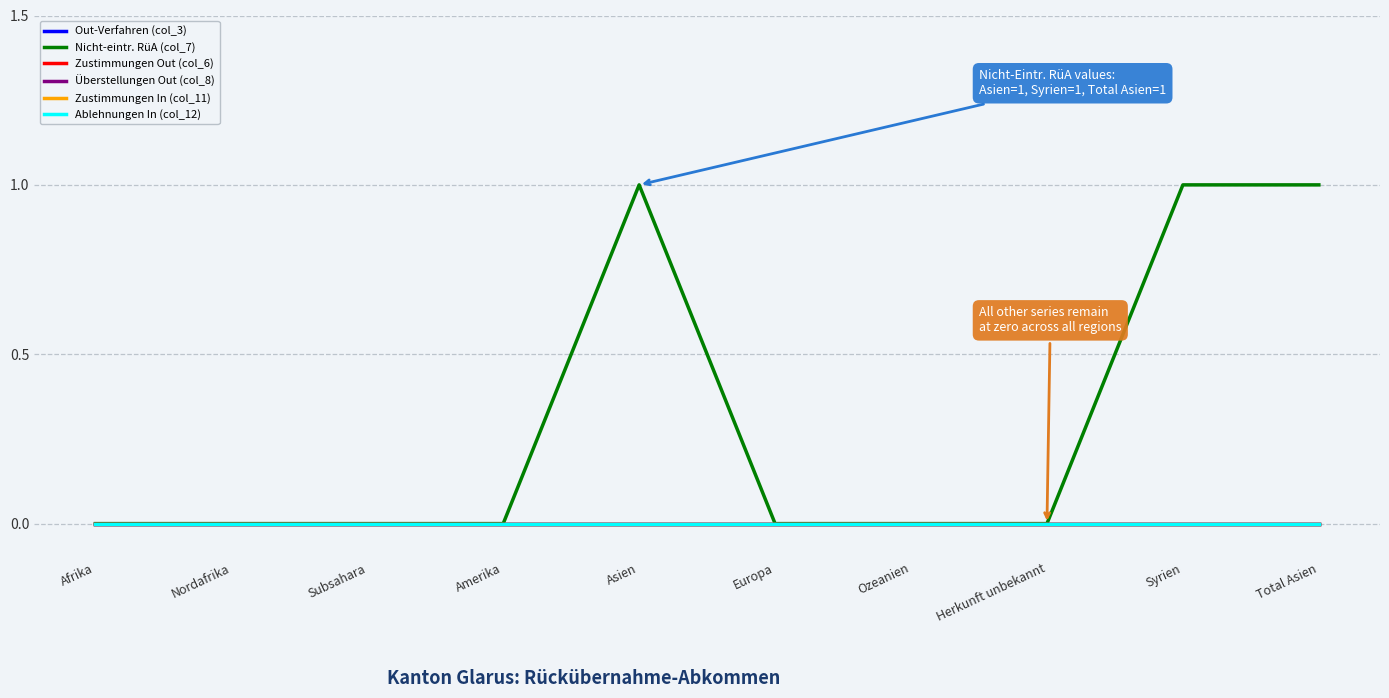

True or false: Ablehnungen In (col_12) has more than 1 interior local peaks.

False